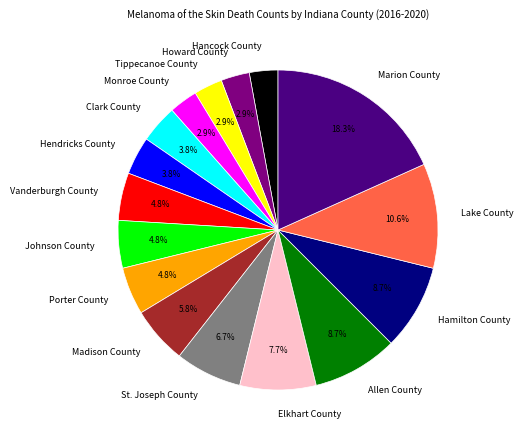

Is there a majority slice in this chart?

No